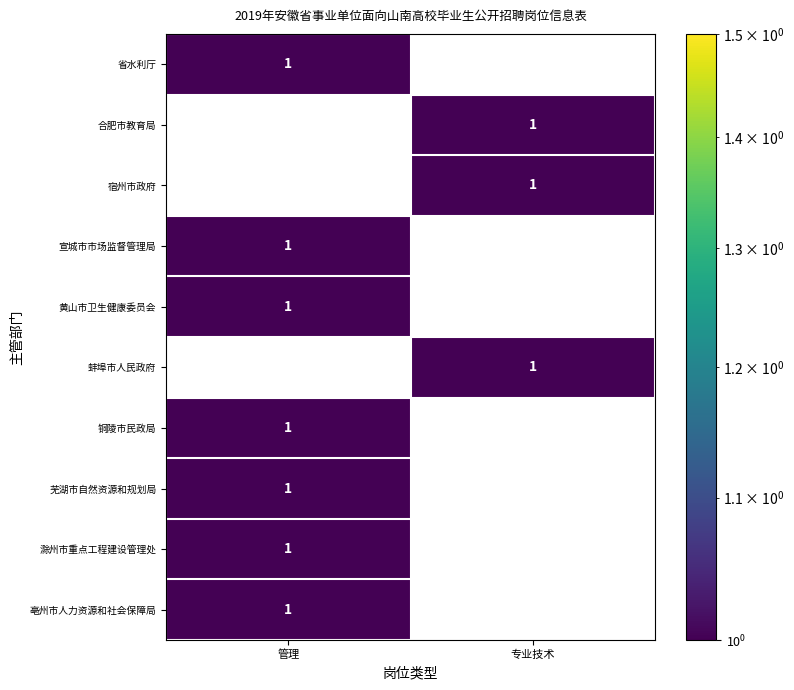

The value of 铜陵市民政局 at 专业技术 is -1. True or false?

False